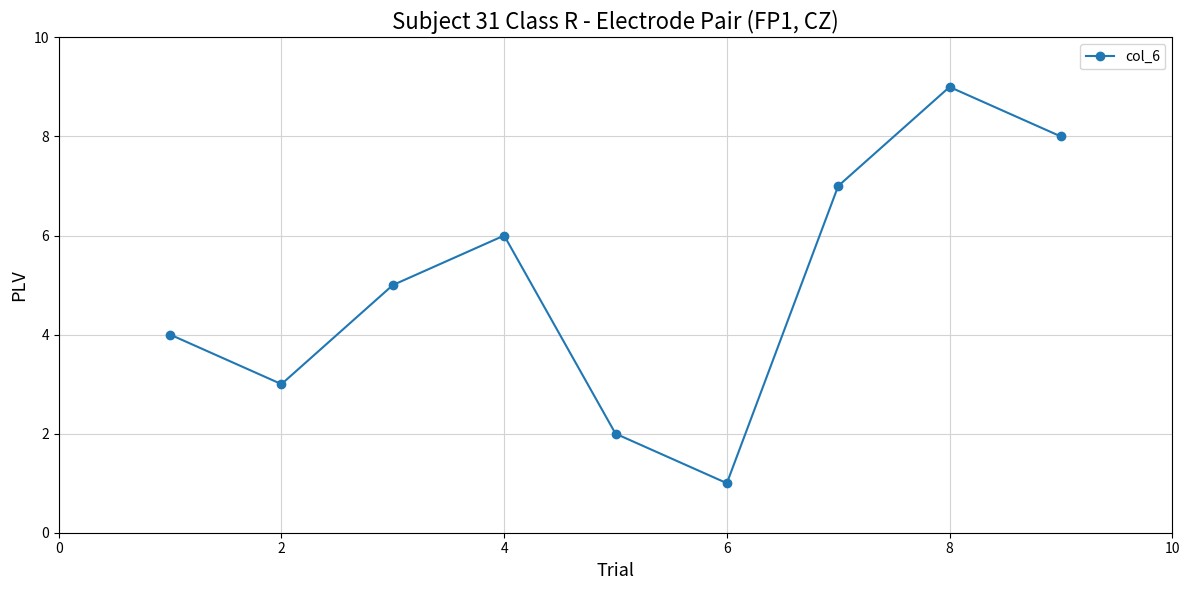

What is the sum of all values?

45